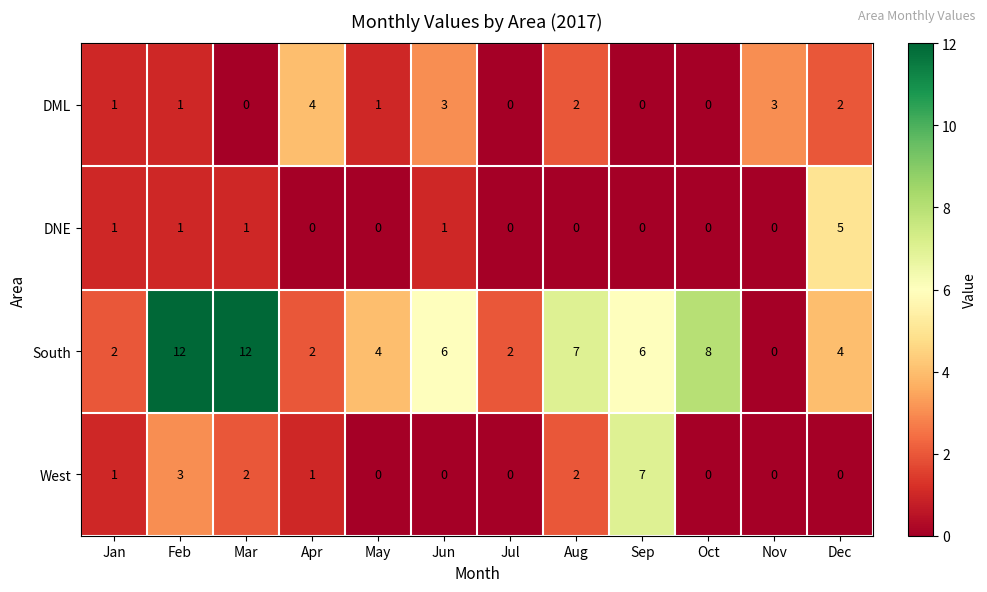

What is the difference between the maximum and minimum values in the South series?

12